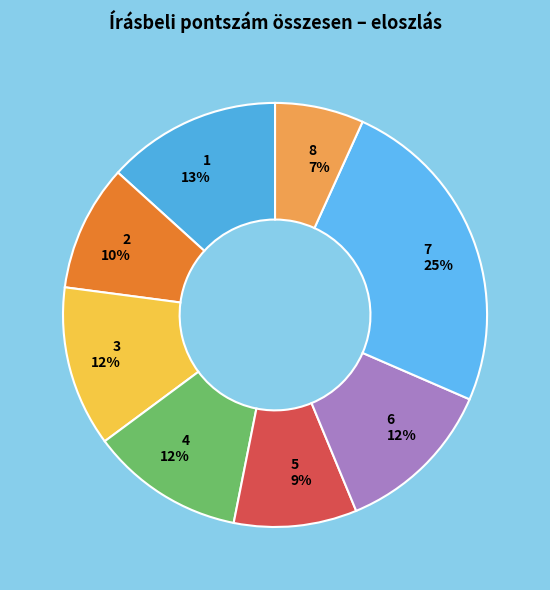

Count the number of slices in the pie.

8